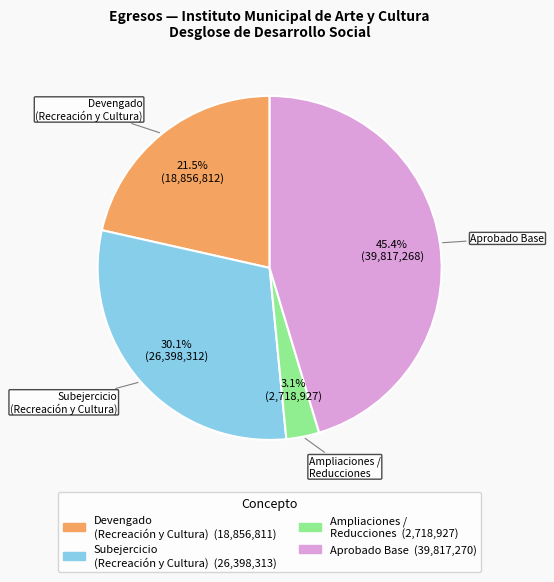

Is there a majority slice in this chart?

No